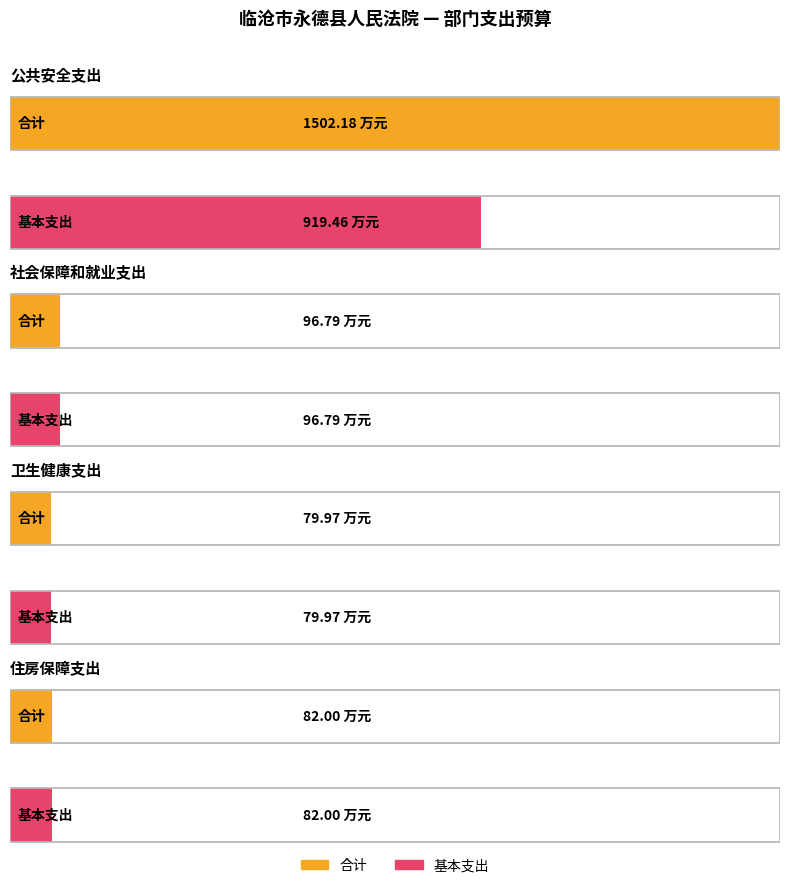

Rank the series by their average value, from lowest to highest.

基本支出, 合计